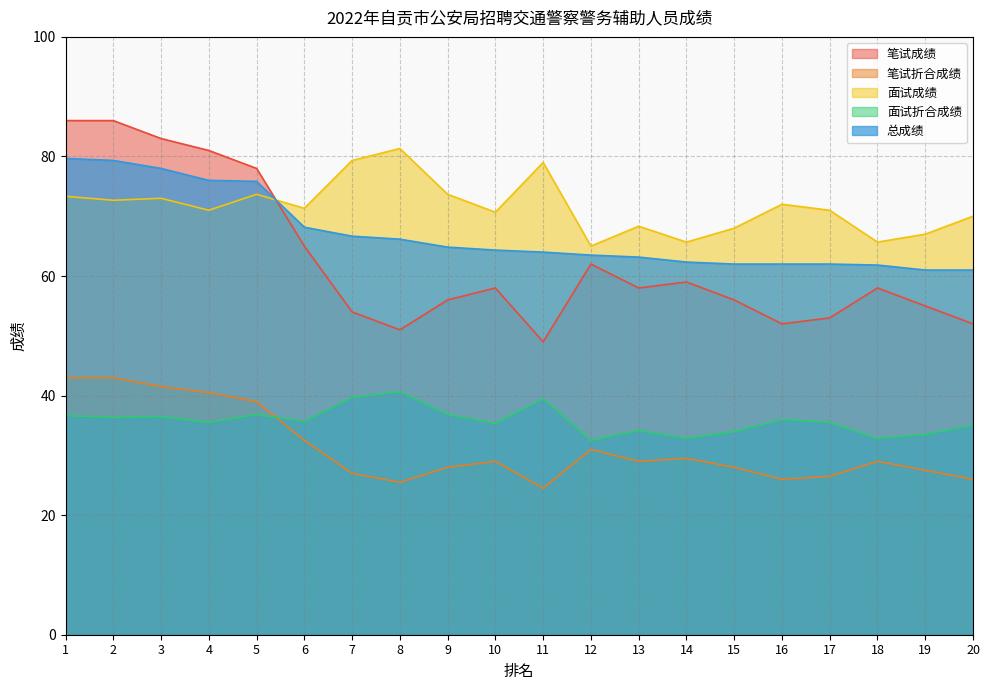

What value does the 面试成绩 series have at 16?

72.0